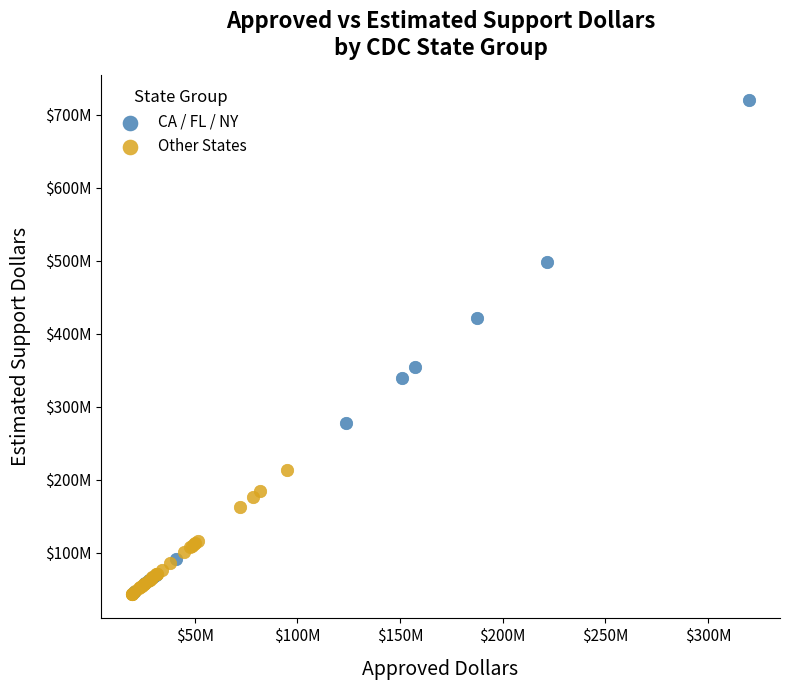

What are all the series names shown in the legend?

CA / FL / NY, Other States